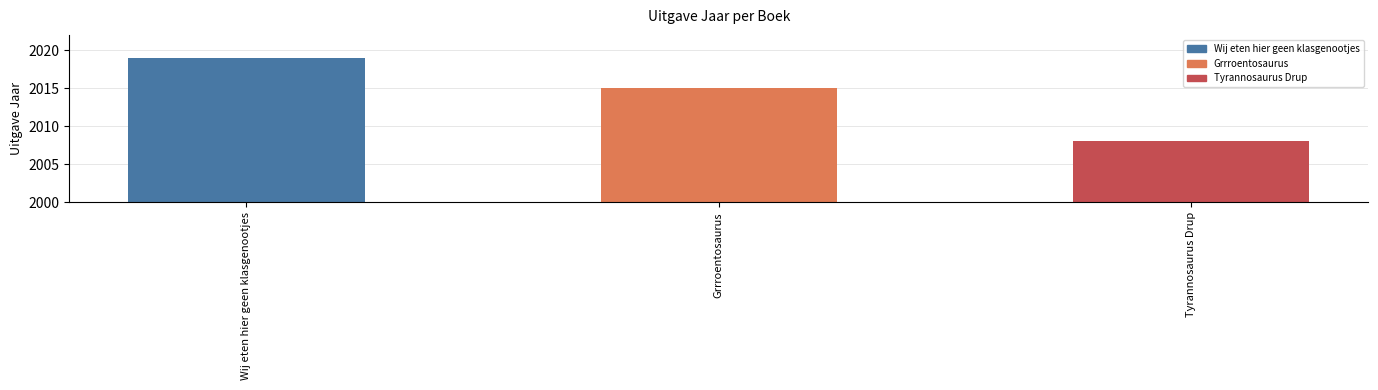

Rank the categories by value from lowest to highest.

Tyrannosaurus Drup, Grrroentosaurus, Wij eten hier geen klasgenootjes